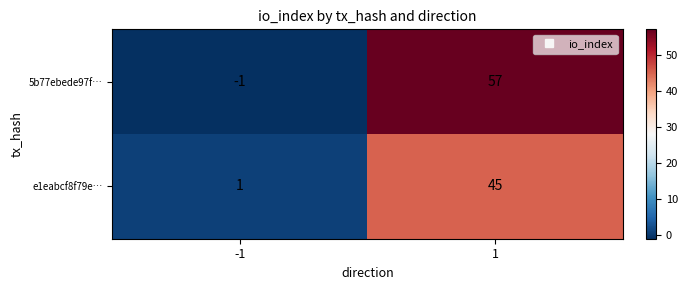

What is the difference between the maximum and minimum values in the e1eabcf8f79e… series?

44